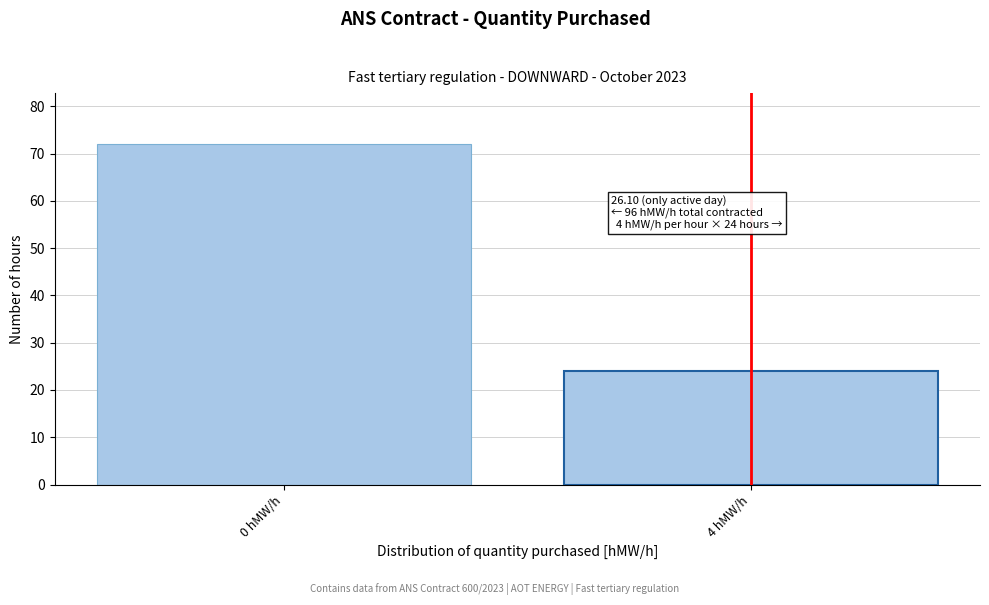

Reading left to right, what are all the values shown in this chart?

72	24